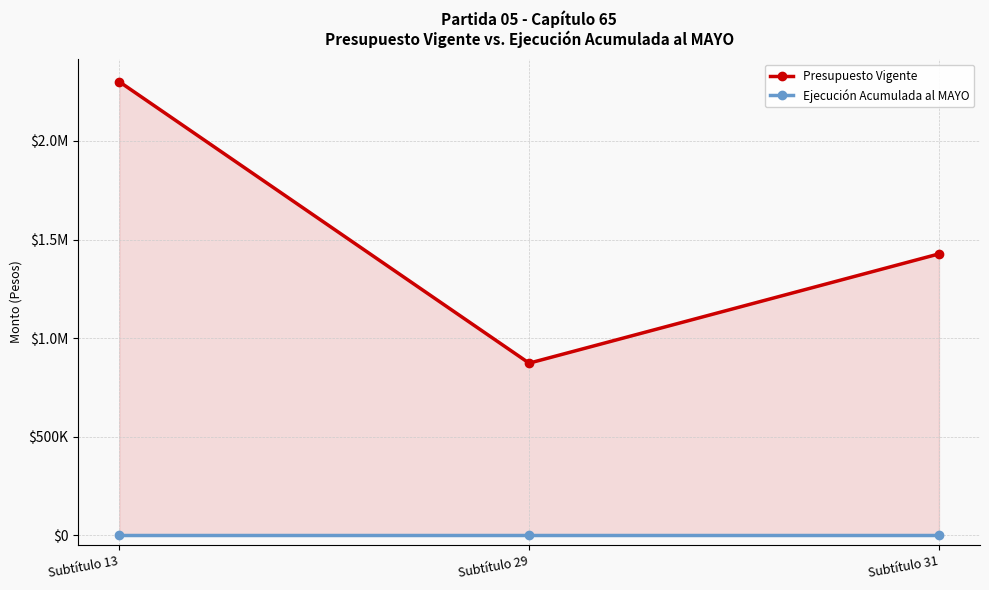

Is the value of Ejecución Acumulada al MAYO at Subtítulo 13 greater than the value of Presupuesto Vigente at Subtítulo 31?

No